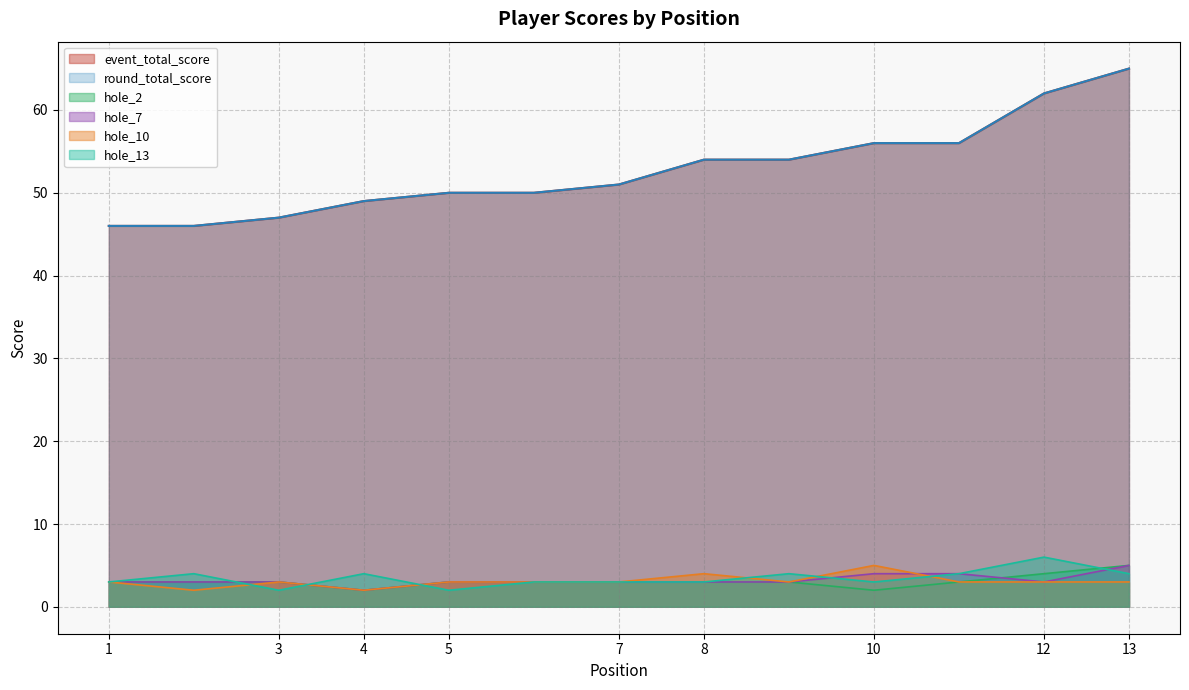

Is it true that hole_13 equals 2 at 5?

True